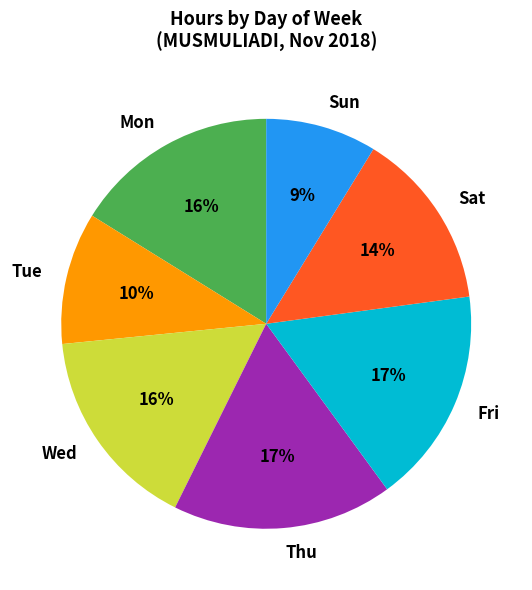

To the nearest percent, what portion does Wed represent?

16%